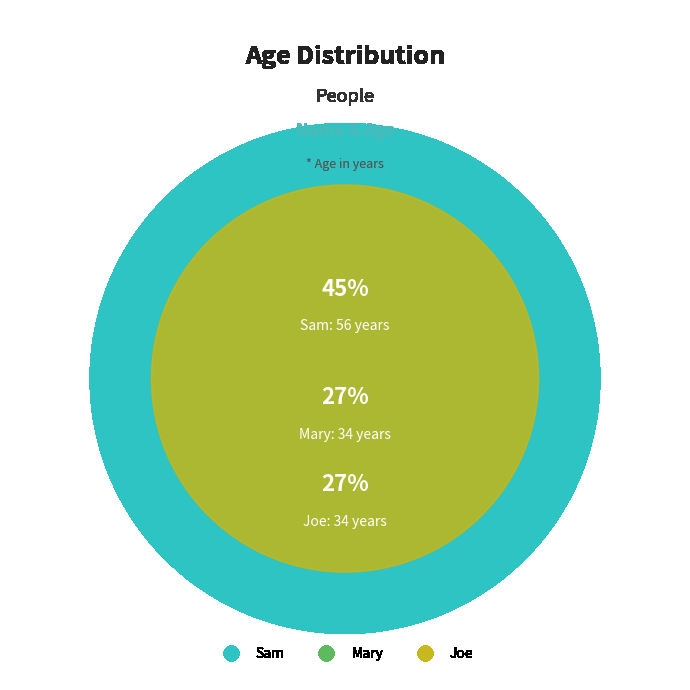

Is it true that Joe is 27% of the pie?

True